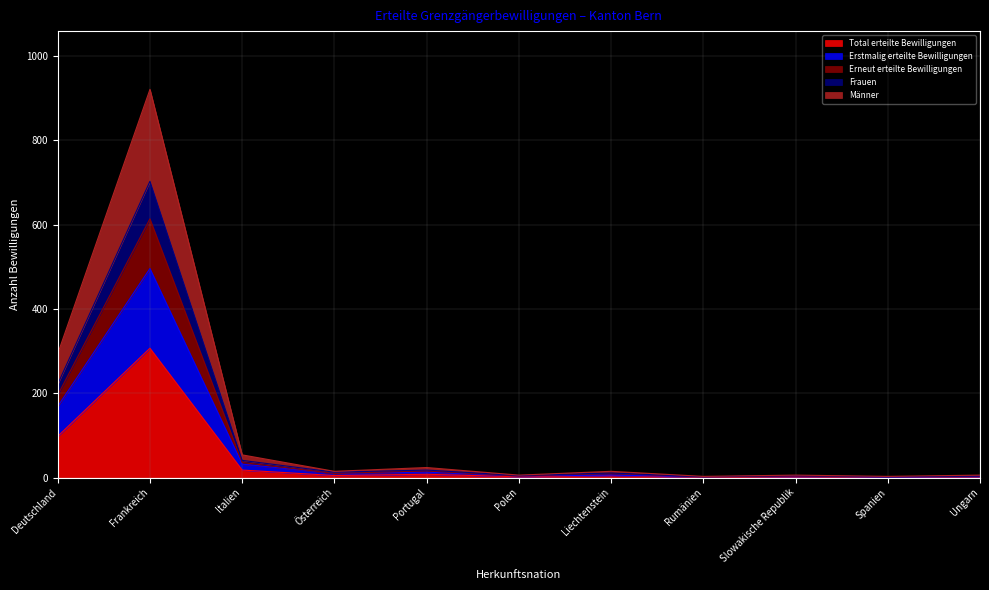

What is the lowest value of the Total erteilte Bewilligungen series?

1